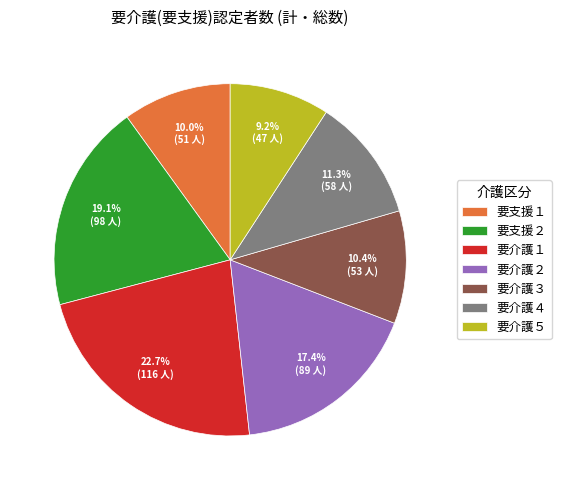

Which slice is the smallest?

要介護５